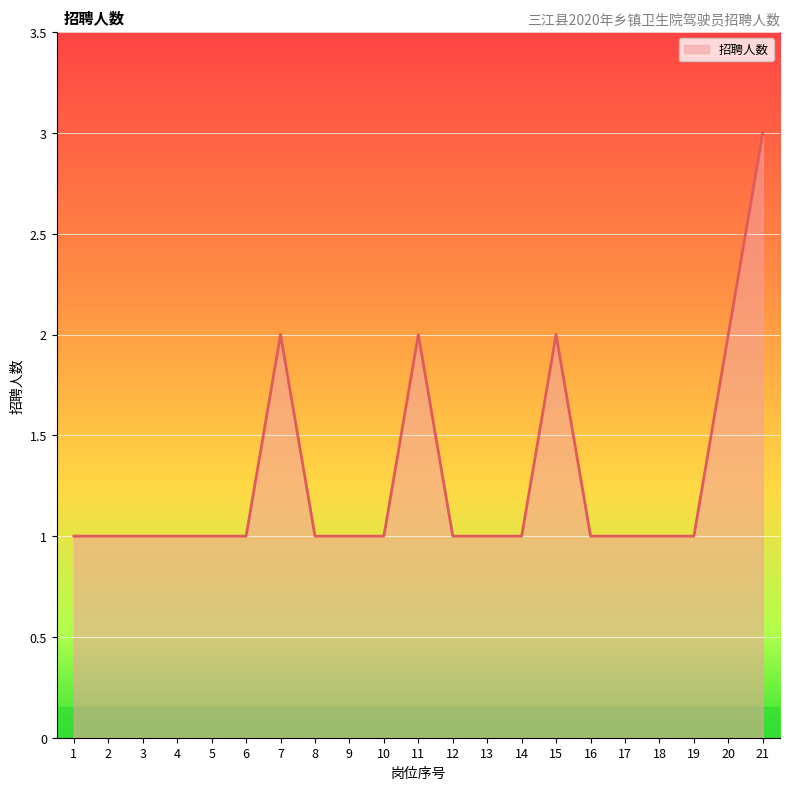

What is the average value?

1